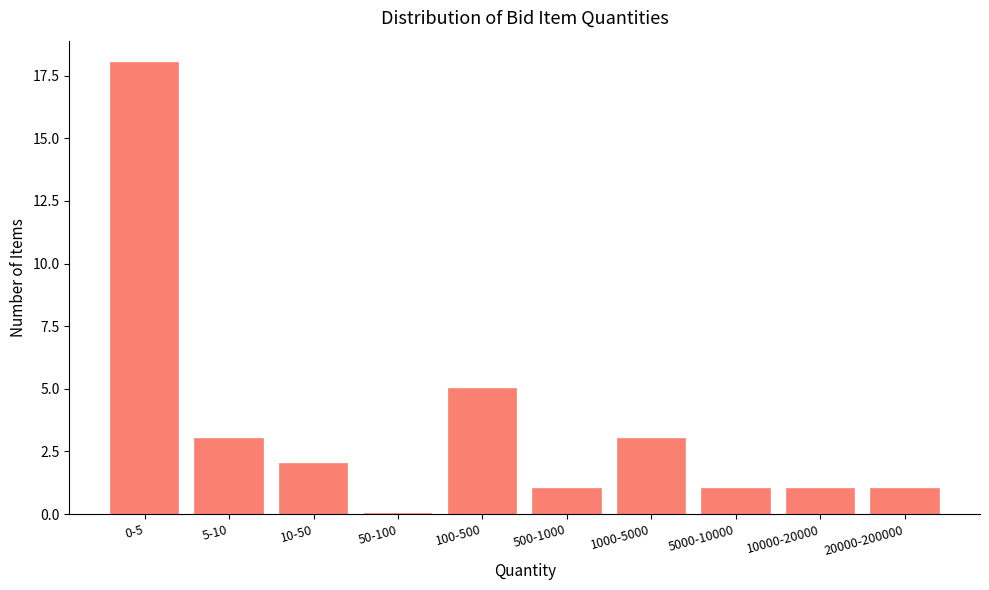

Reading left to right, transcribe all the data shown in this chart.

0-5=18	5-10=3	10-50=2	50-100=0	100-500=5	500-1000=1	1000-5000=3	5000-10000=1	10000-20000=1	20000-200000=1